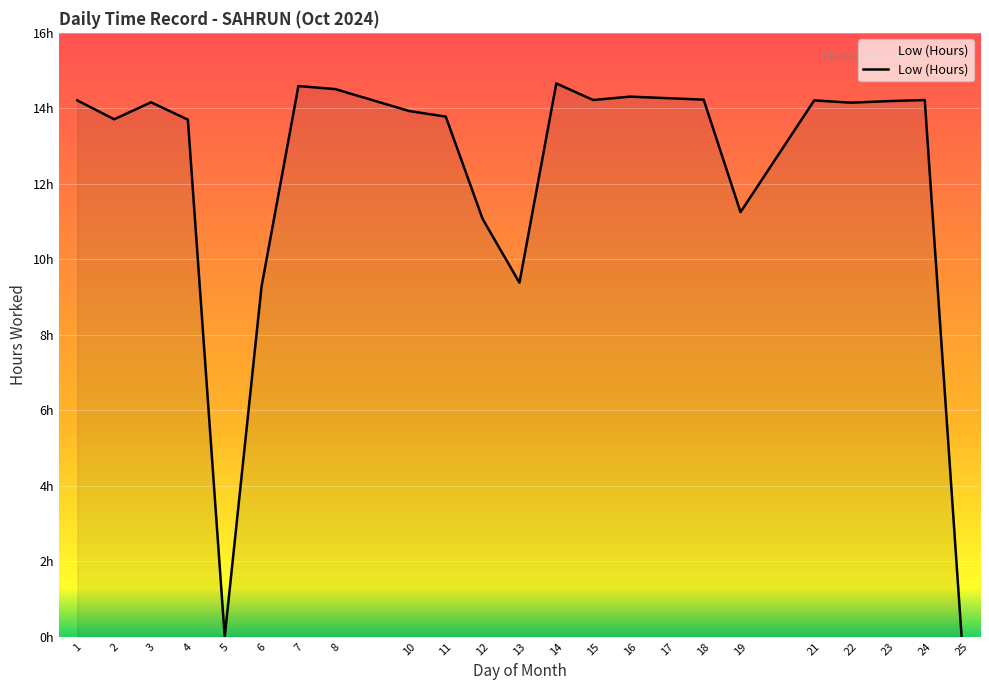

The chart shows a value of 11.1 at 12. True or false?

True